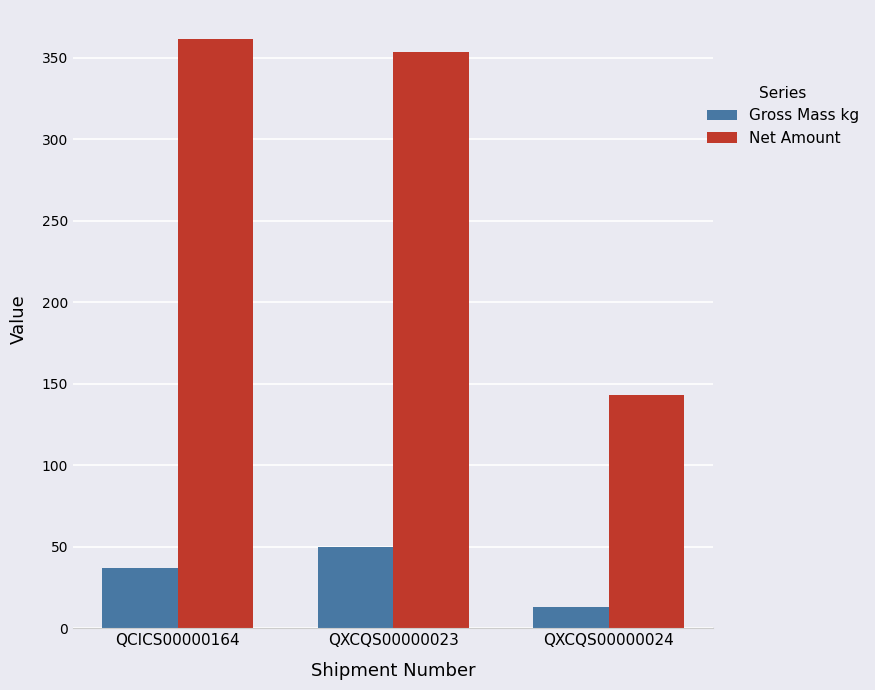

What is the value of the Gross Mass kg bar at the 1st from the left?

37.0